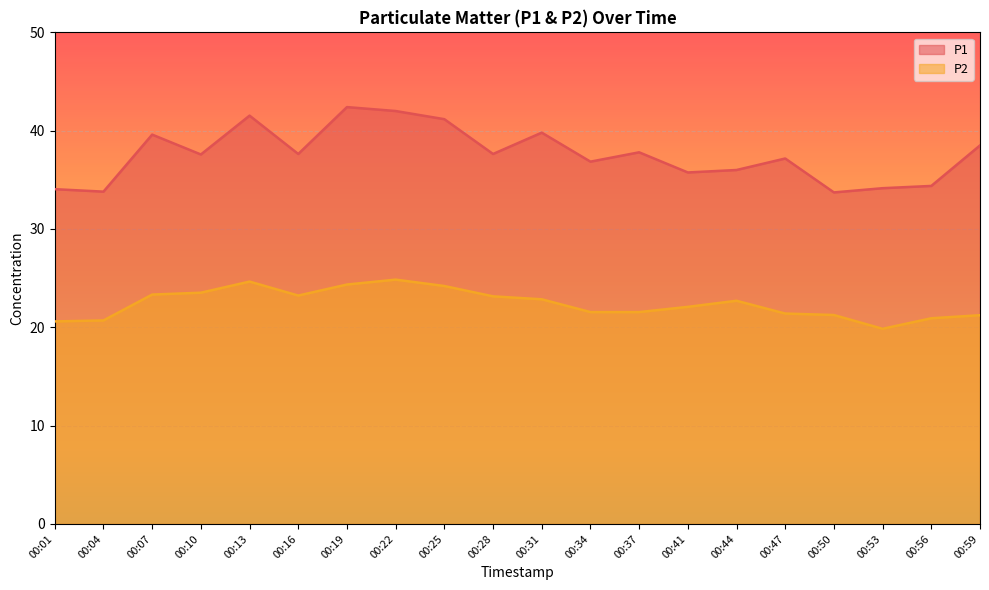

At how many categories does at least one series exceed 28?

20